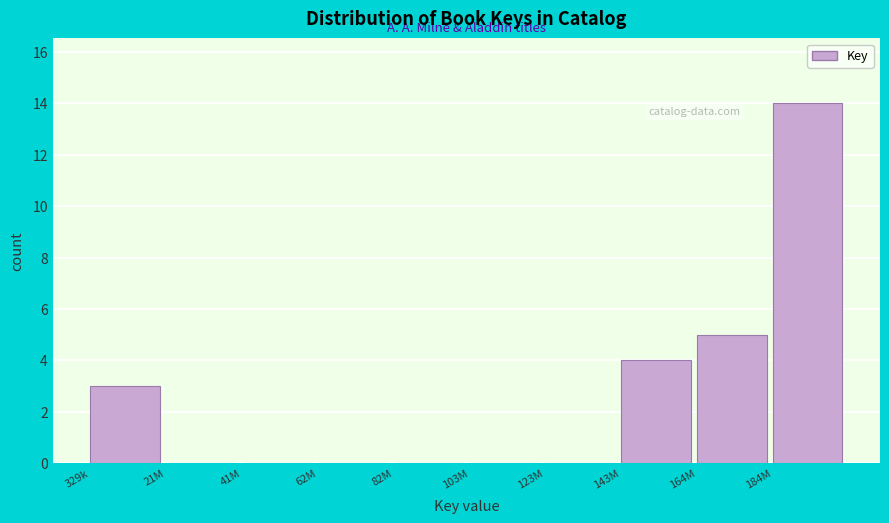

Reading left to right, extract all data points from this chart.

329k=3	21M=0	41M=0	62M=0	82M=0	103M=0	123M=0	143M=4	164M=5	184M=14